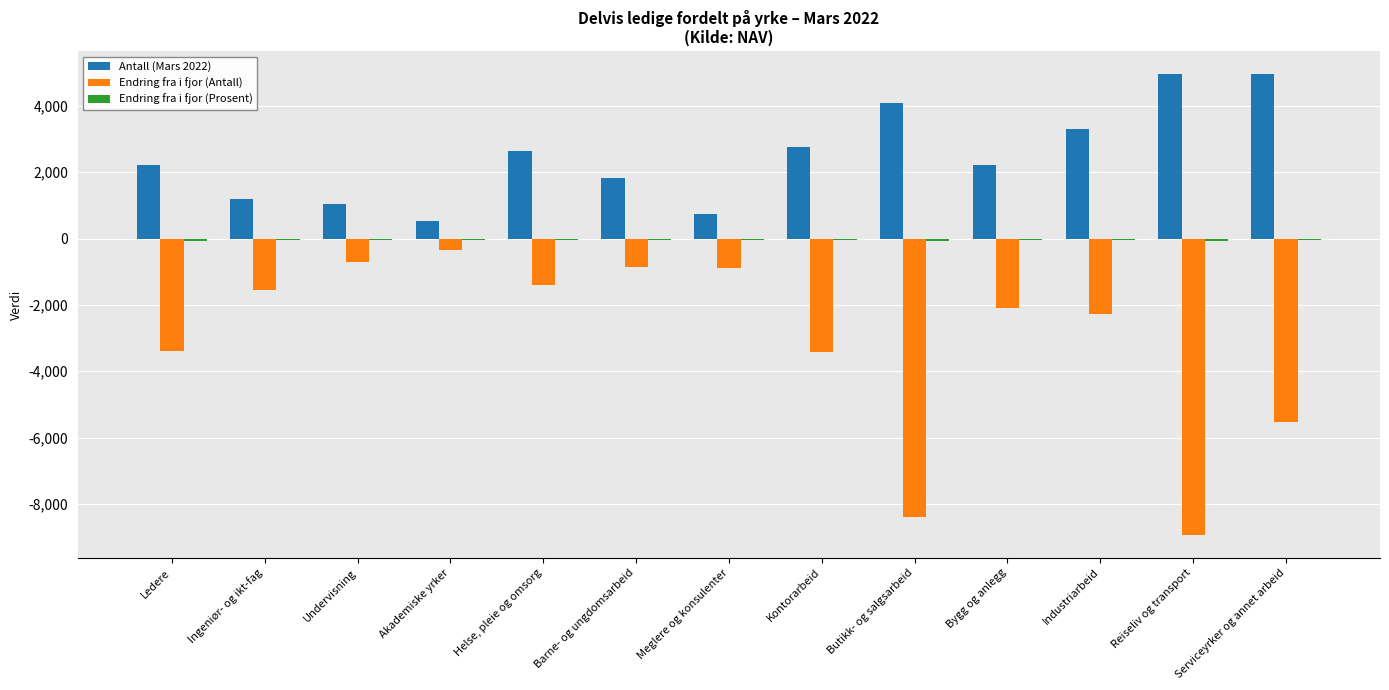

How many distinct data groups are displayed?

3